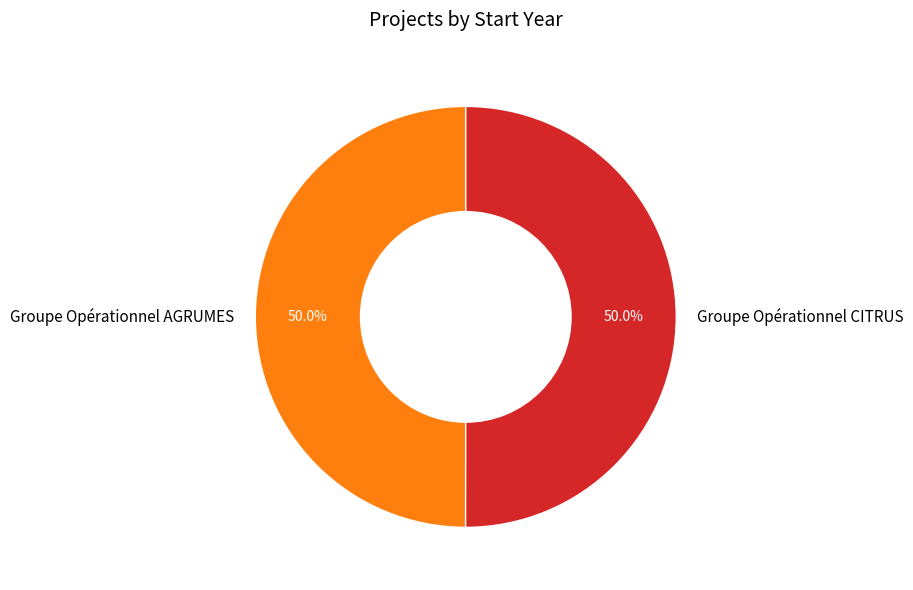

Approximately how many times larger is the value at Groupe Opérationnel AGRUMES compared to Groupe Opérationnel CITRUS?

1.0